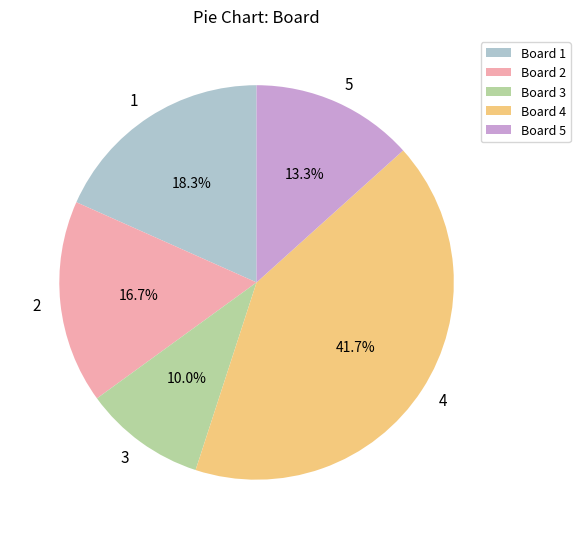

Is the sum of 5 and 3 greater than half?

No